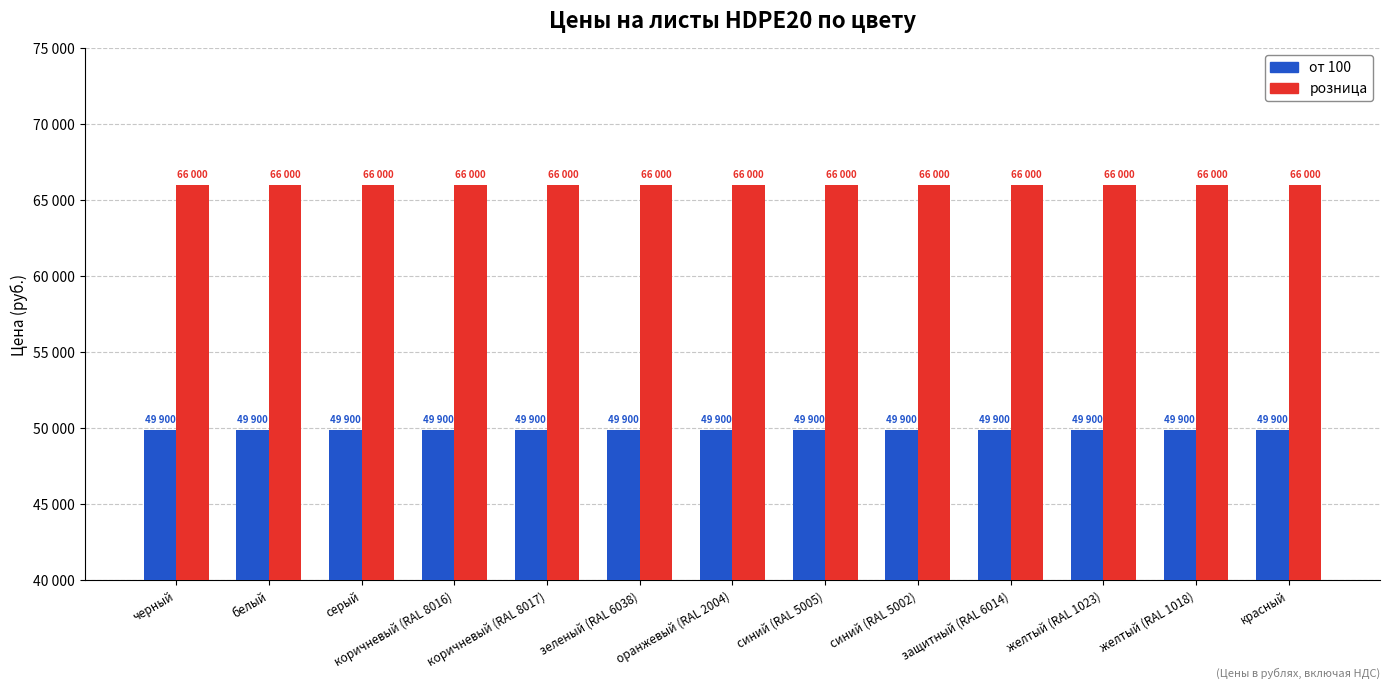

What are all the series names shown in the legend?

от 100, розница